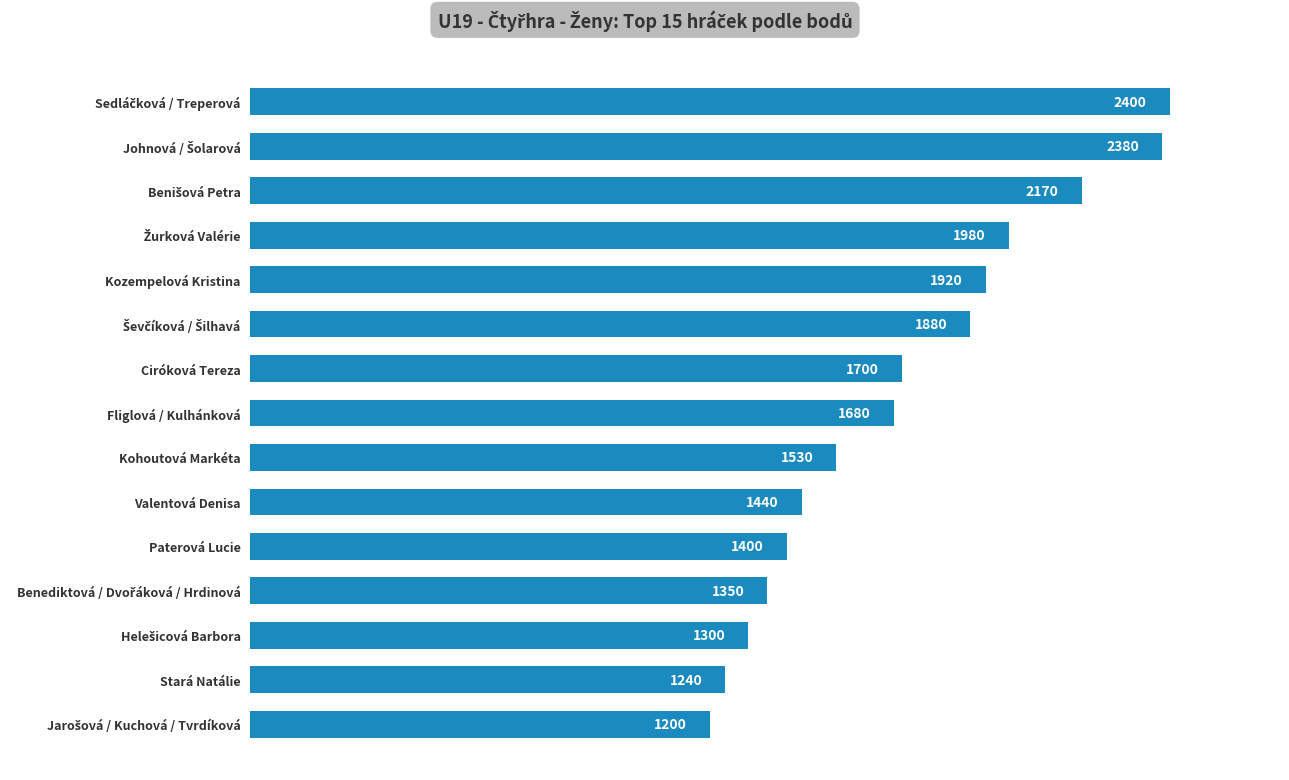

Approximately how many times larger is the value at Kohoutová Markéta compared to Fliglová / Kulhánková?

0.9